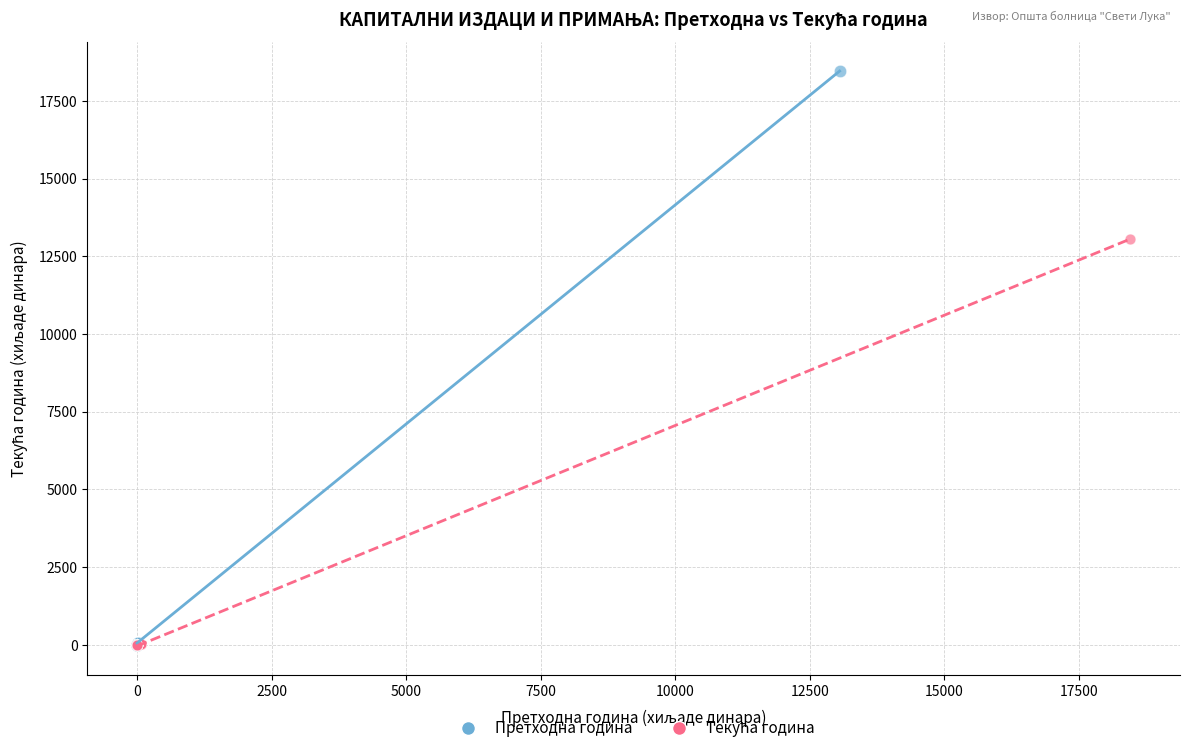

Which series reaches the maximum Y coordinate?

Претходна година